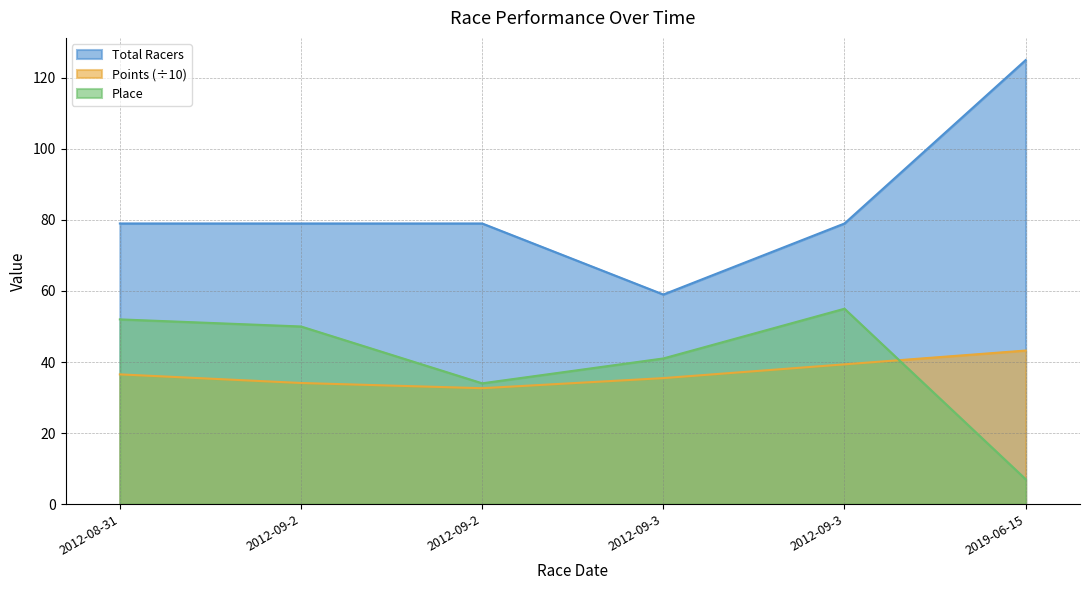

Which series changed the most between 2012-09-3 and 2019-06-15?

Place